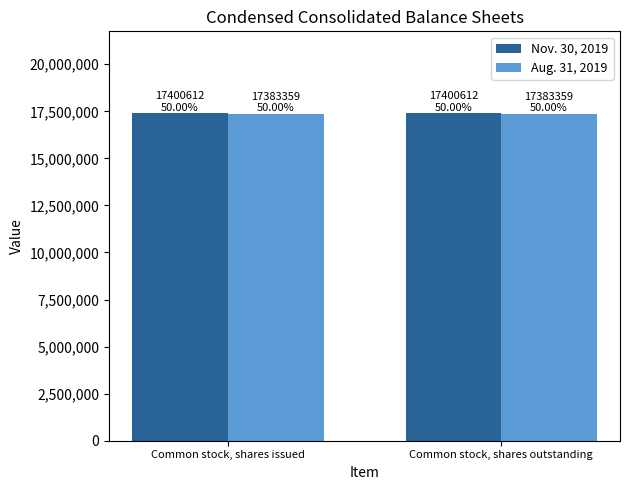

What is the average value of the Aug. 31, 2019 series?

17383359